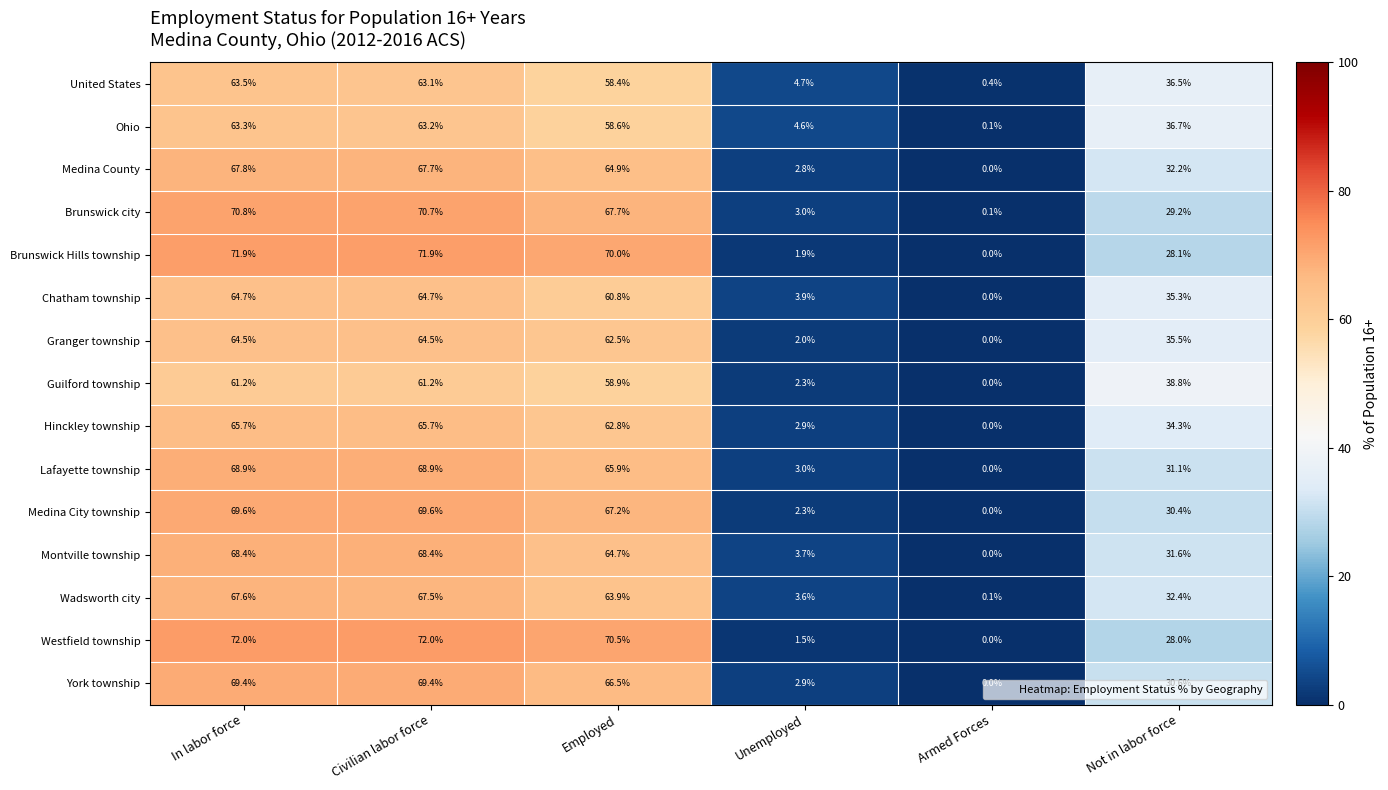

At Employed, list the series in order from largest to smallest.

Westfield township, Brunswick Hills township, Brunswick city, Medina City township, York township, Lafayette township, Medina County, Montville township, Wadsworth city, Hinckley township, Granger township, Chatham township, Guilford township, Ohio, United States